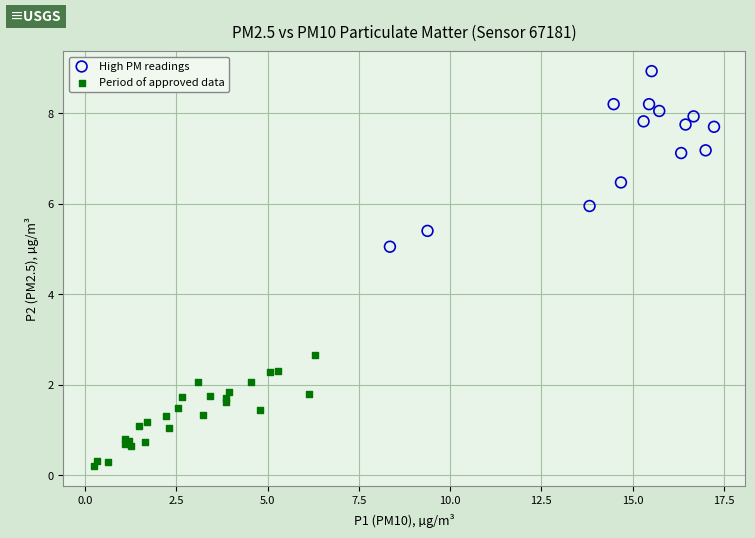

Which series contains the lowest Y value?

Period of approved data